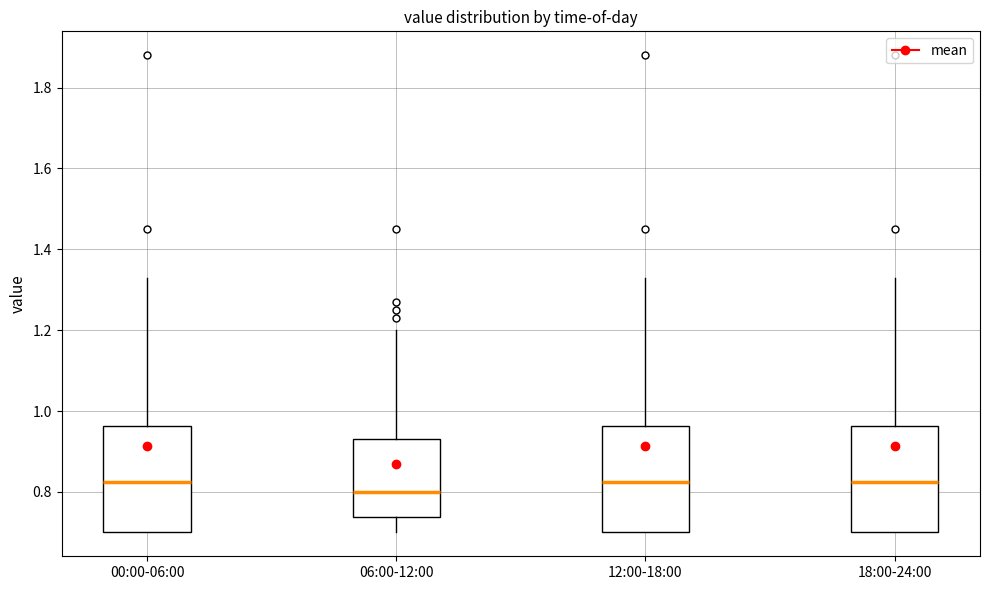

Reading left to right, transcribe this box plot: for each box, give where its median line is, the range the box spans, and where its two whiskers end, as read against the y-axis. The values are not printed on the chart, so give them approximately, as read against the axis.

00:00-06:00: median 0.82, box 0.70 to 0.96, whiskers 0.70 to 1.34
06:00-12:00: median 0.80, box 0.74 to 0.94, whiskers 0.70 to 1.20
12:00-18:00: median 0.82, box 0.70 to 0.96, whiskers 0.70 to 1.34
18:00-24:00: median 0.82, box 0.70 to 0.96, whiskers 0.70 to 1.34